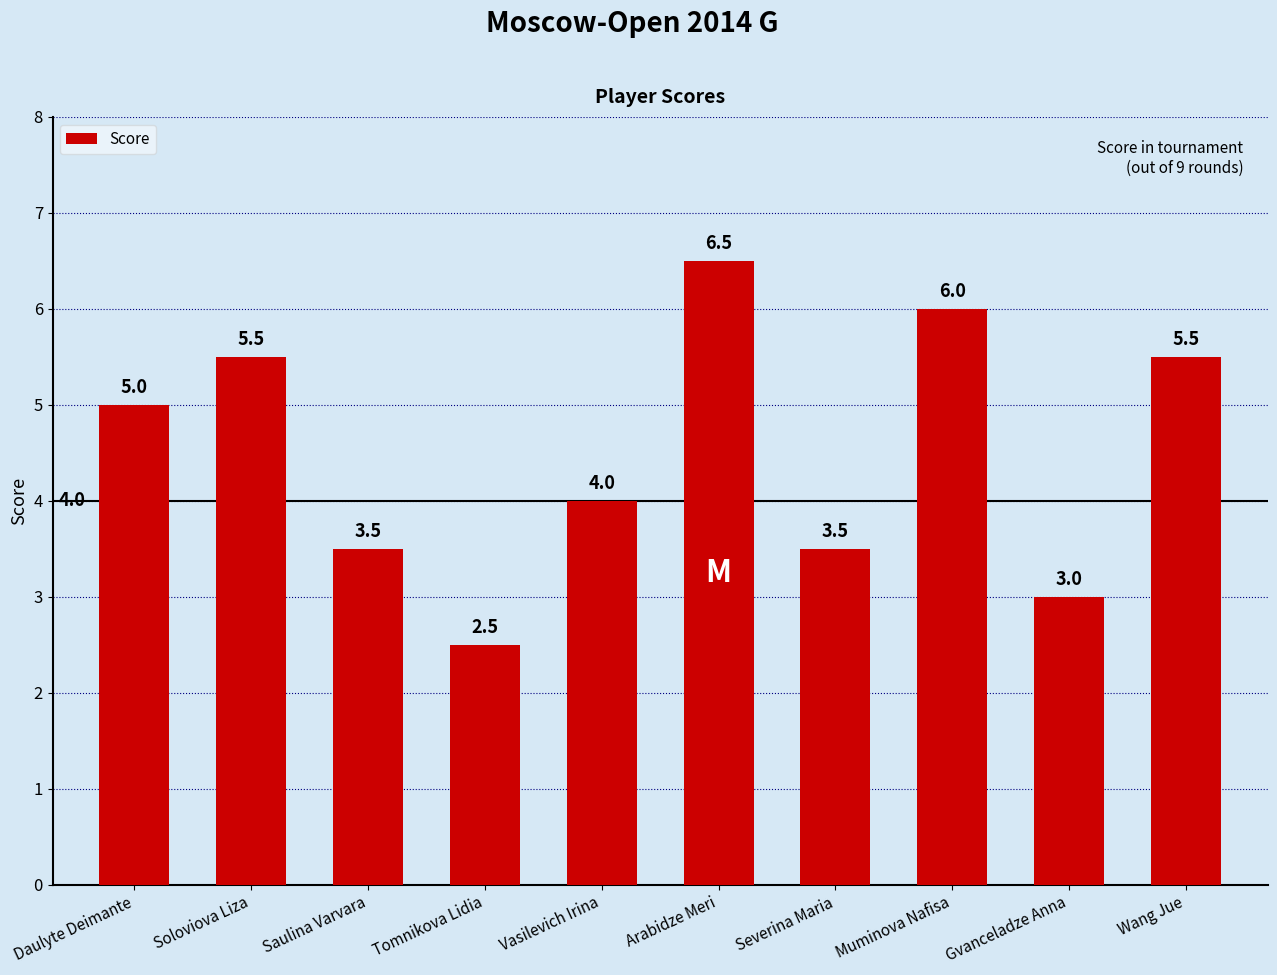

The value at Daulyte Deimante is 8.4. True or false?

False